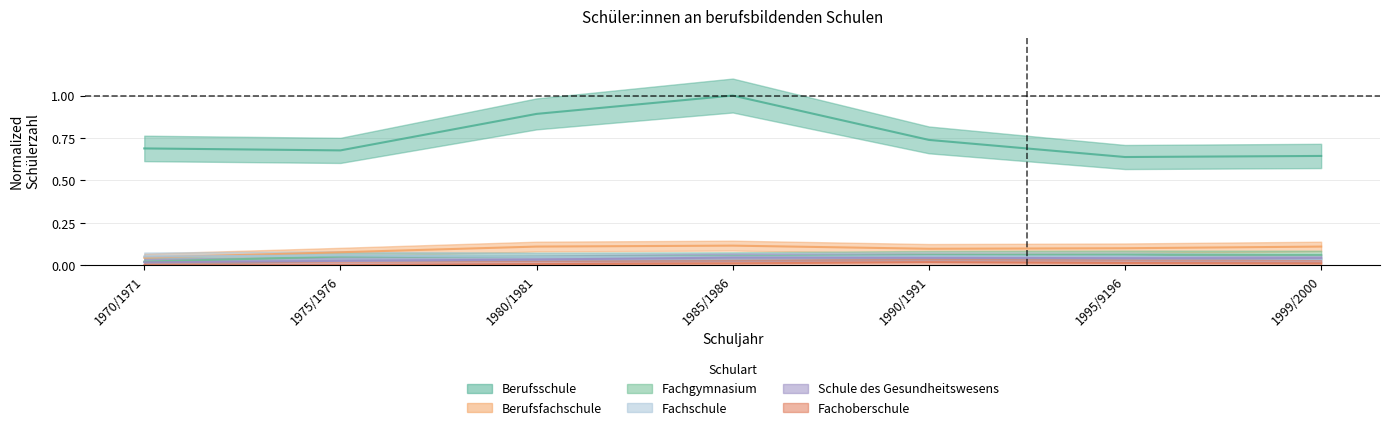

Does the chart have visible grid lines?

Yes